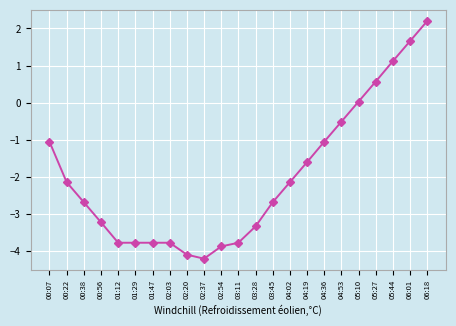

What is the greatest value displayed?

2.2